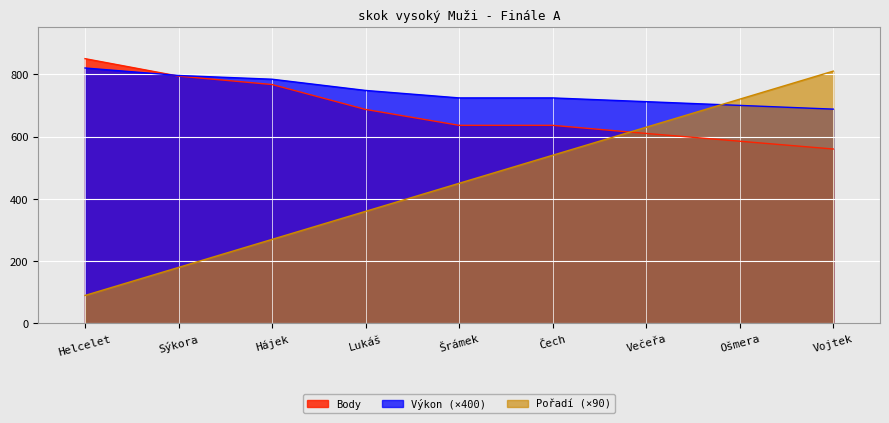

The Pořadí series shows 270.0 at Hájek. True or false?

True